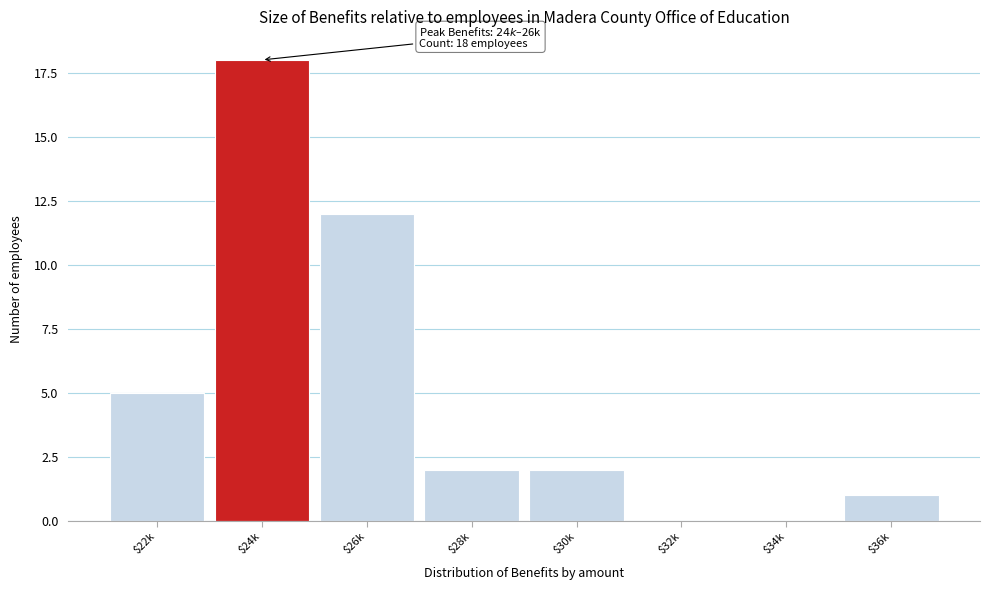

Is it true that the value at $30k is 2?

True